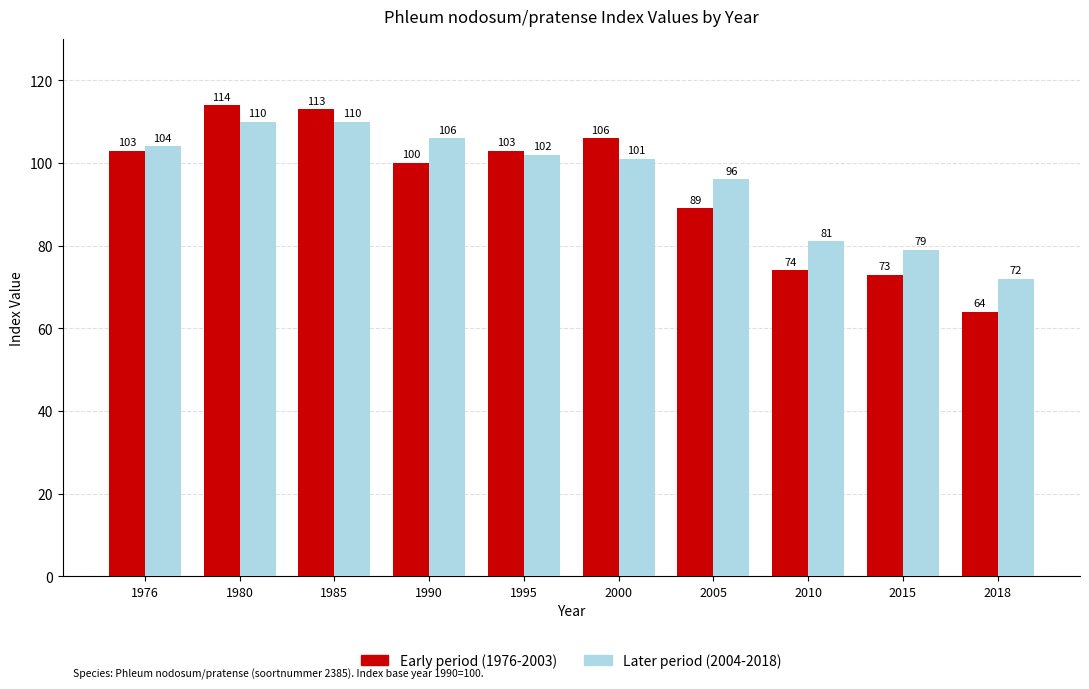

List the series in order of their peak value, lowest first.

Later period (2004-2018), Early period (1976-2003)